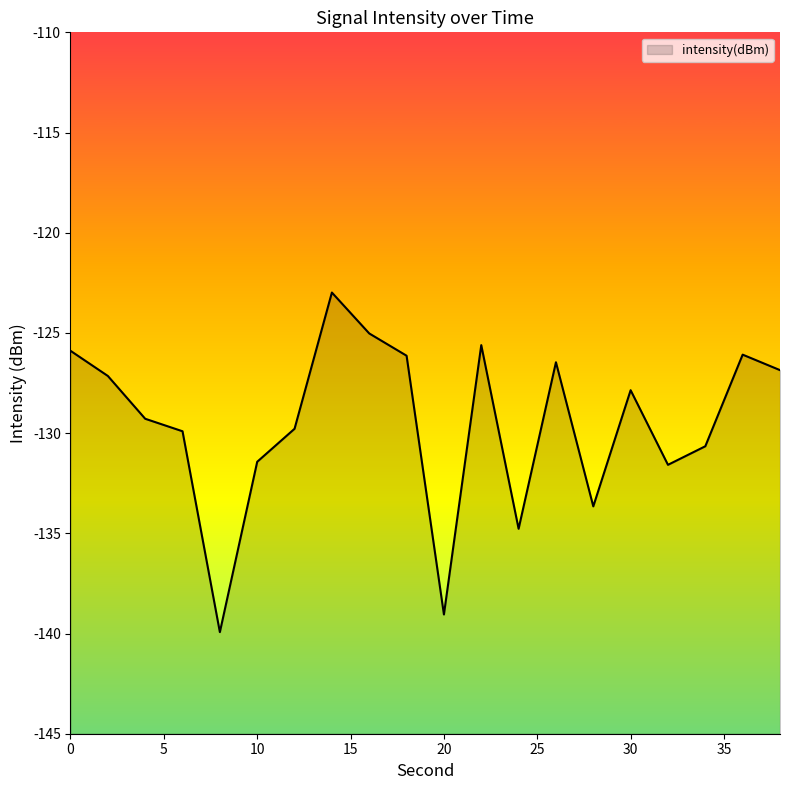

Rank the categories by value from highest to lowest.

14, 16, 22, 0, 36, 18, 26, 38, 2, 30, 4, 12, 6, 34, 10, 32, 28, 24, 20, 8